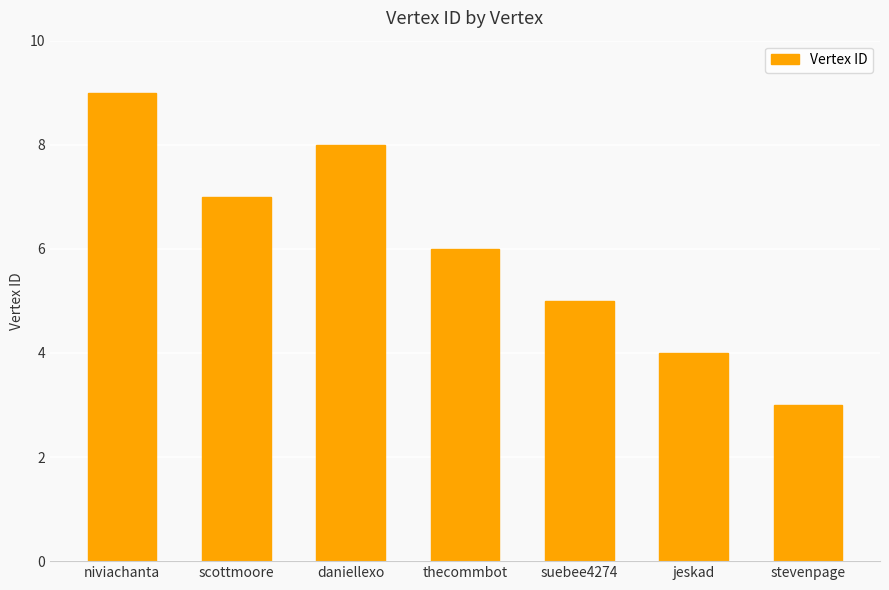

How many data points are less than 6?

3